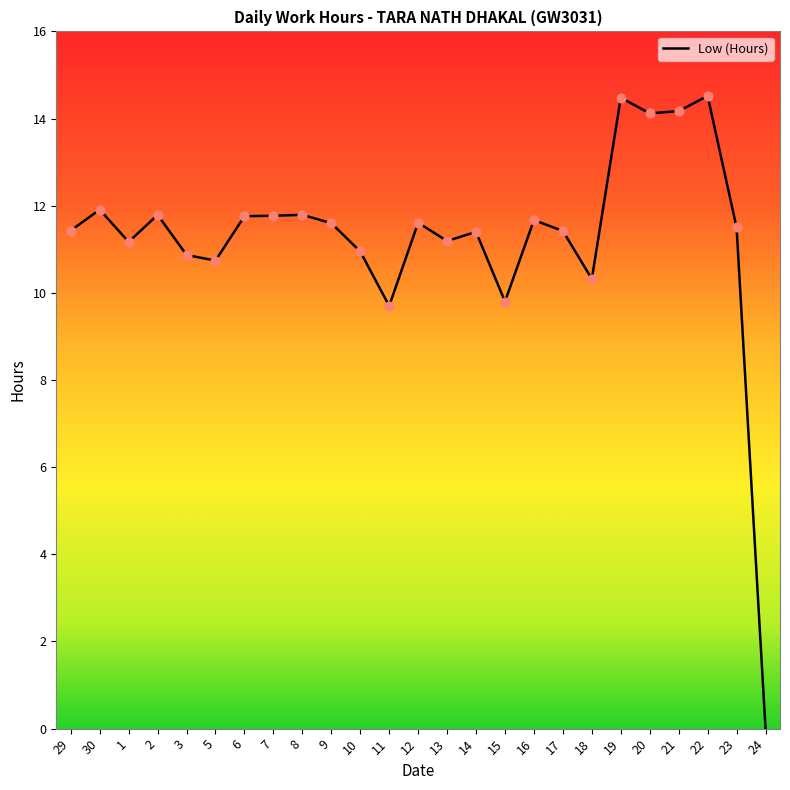

Between 17 and 21, which is larger?

21